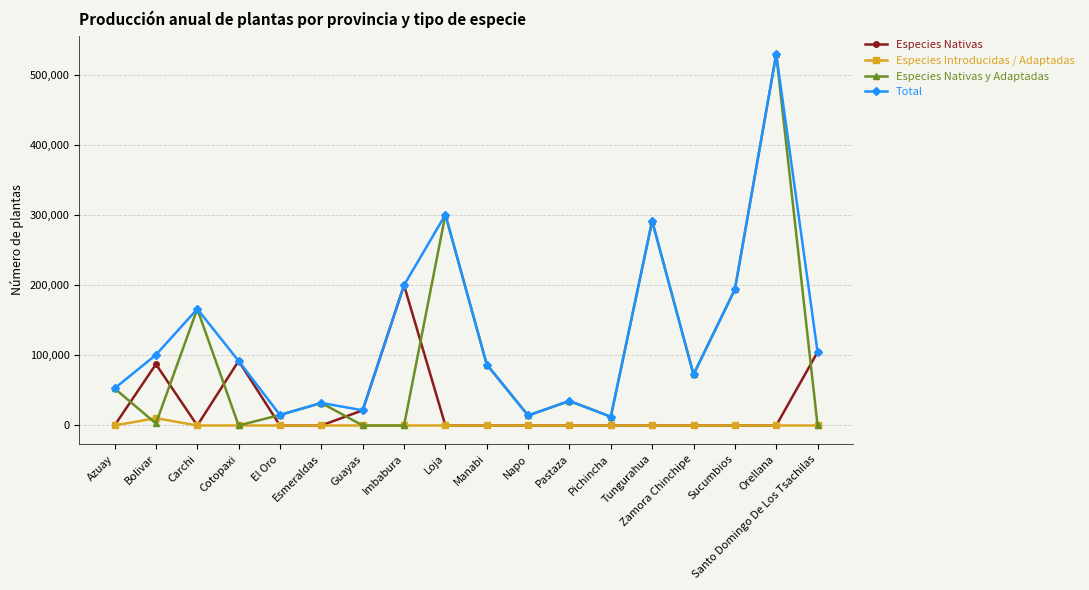

True or false: Especies Introducidas / Adaptadas and Total cross at least once.

False